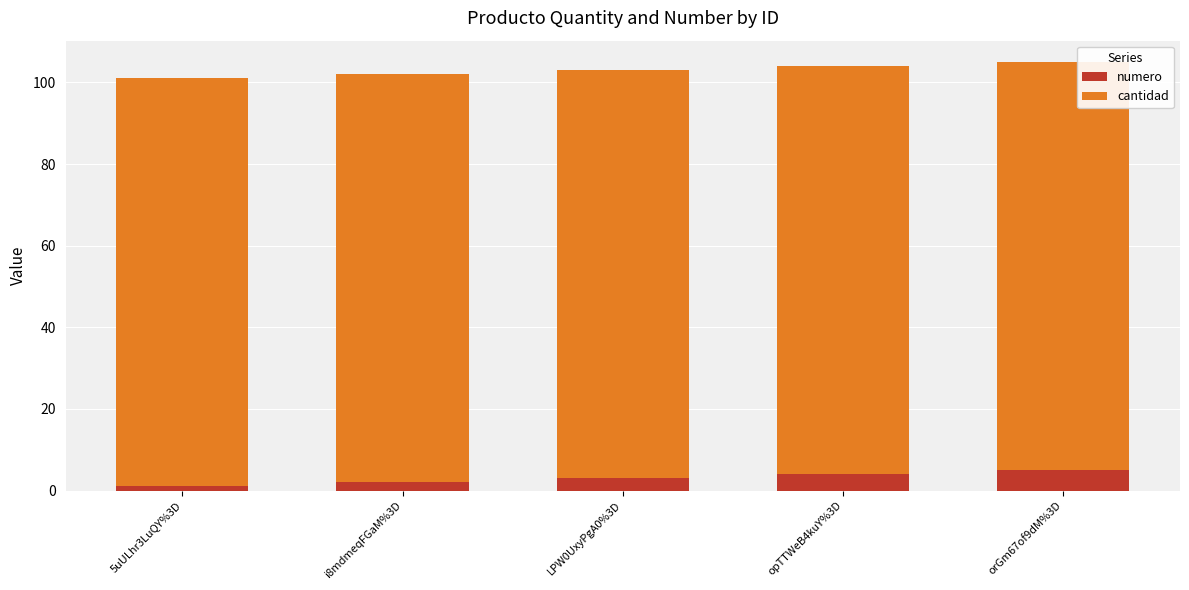

Is it true that numero equals 1 at 5uULhr3LuQY%3D?

True